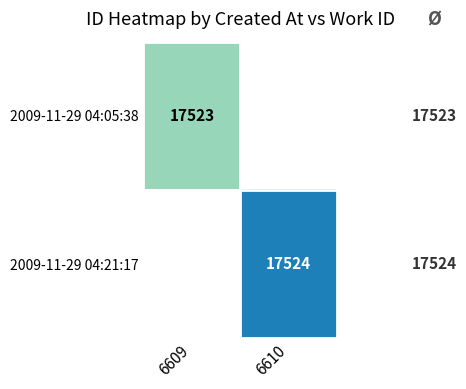

Is it true that 2009-11-29 04:05:38 equals 29602 at 6609?

False